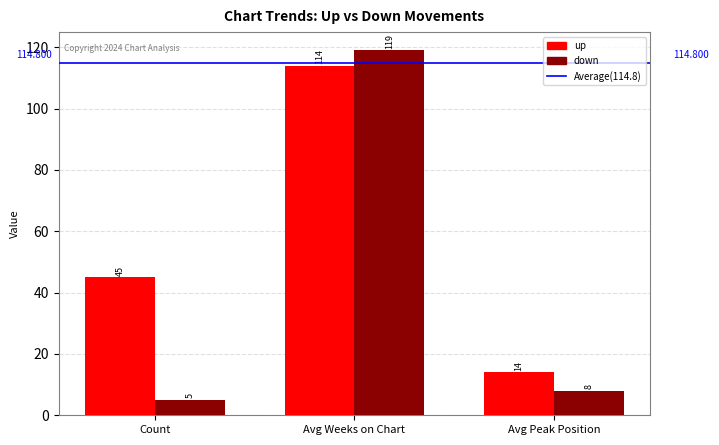

Does the chart contain any negative values?

No